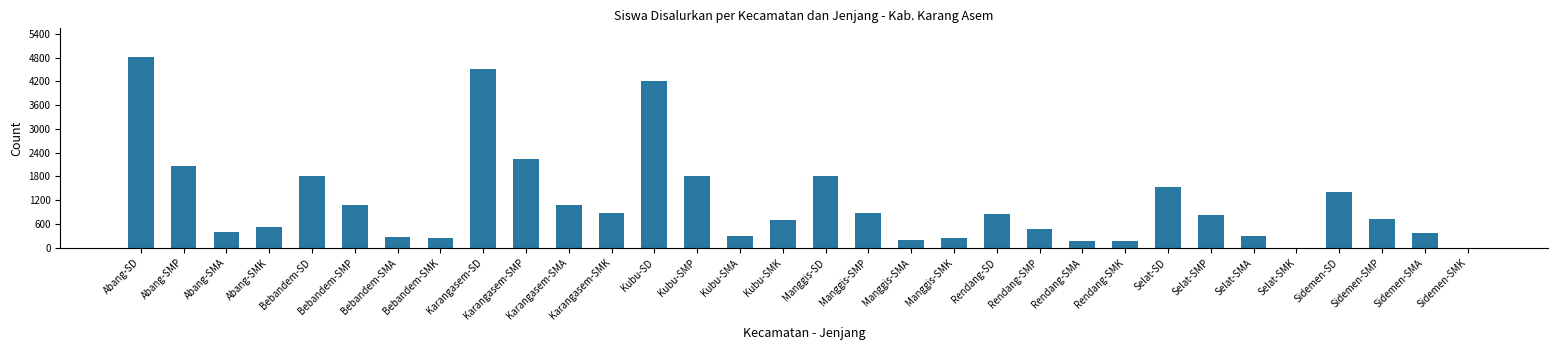

What is the greatest value displayed?

4815